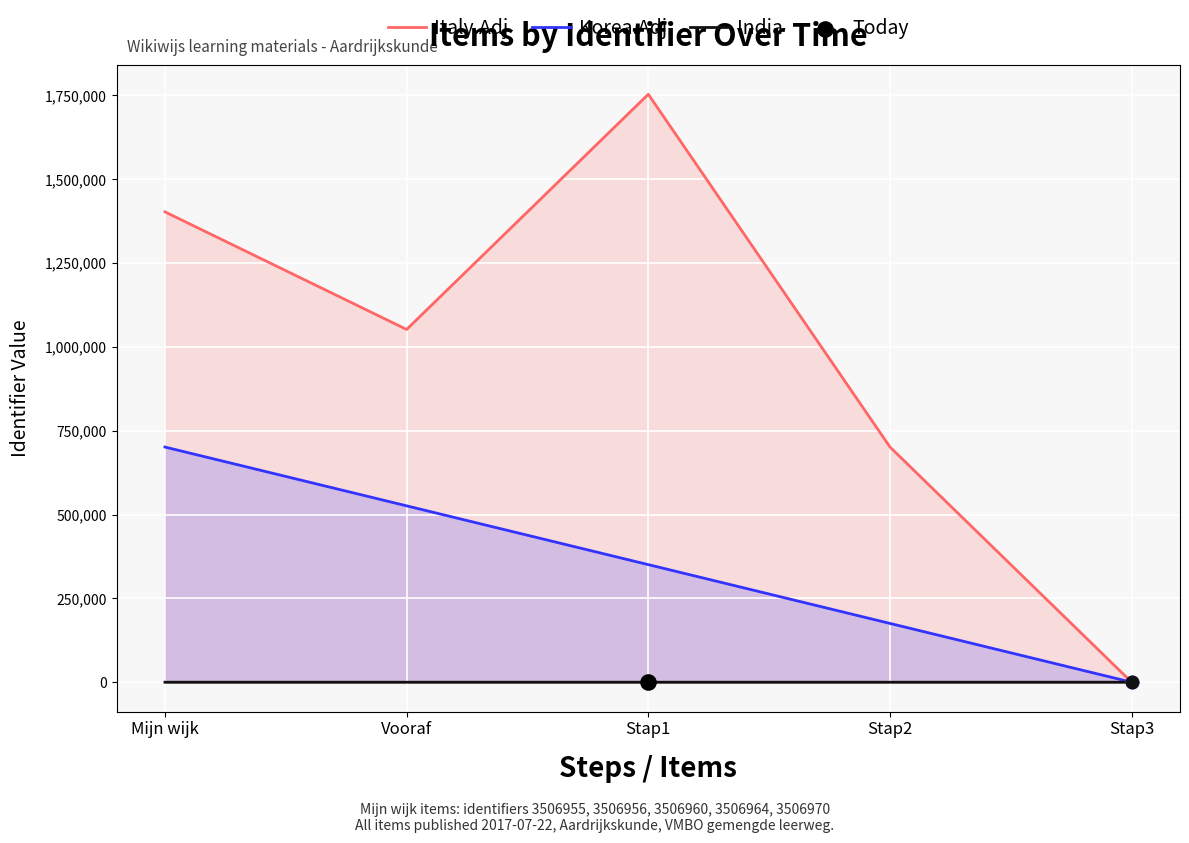

What is the total value across all series at Mijn wijk?

2104146.0